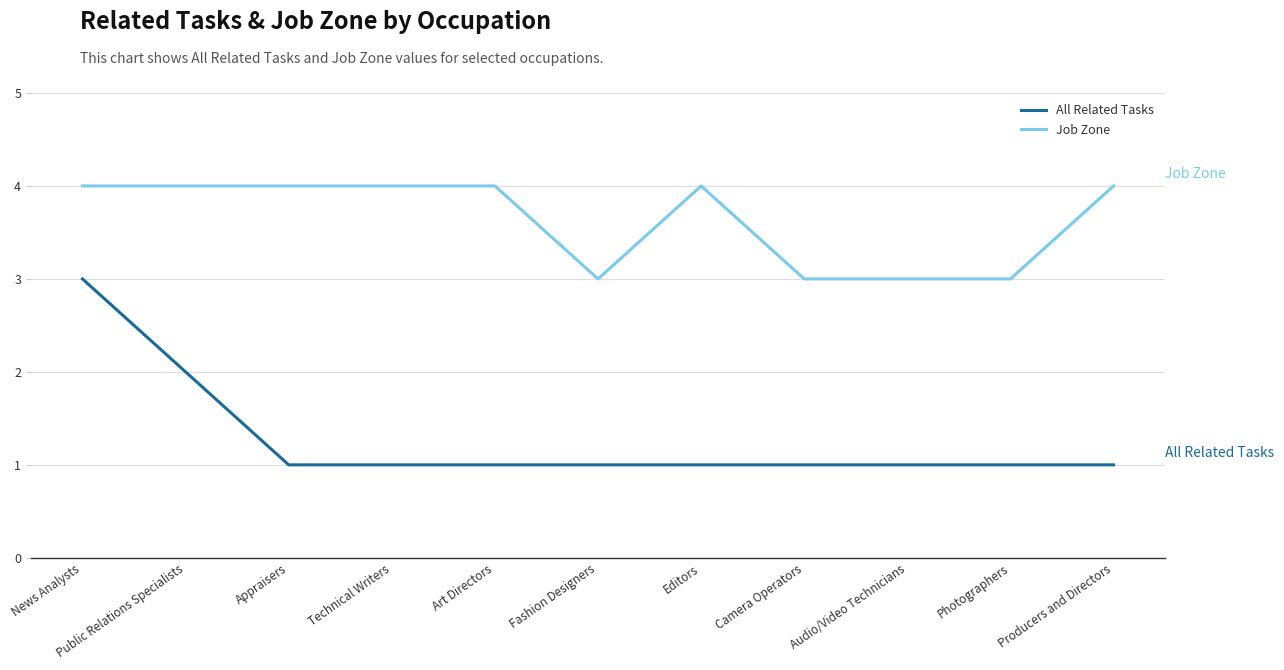

Which series has the largest range (max minus min)?

All Related Tasks